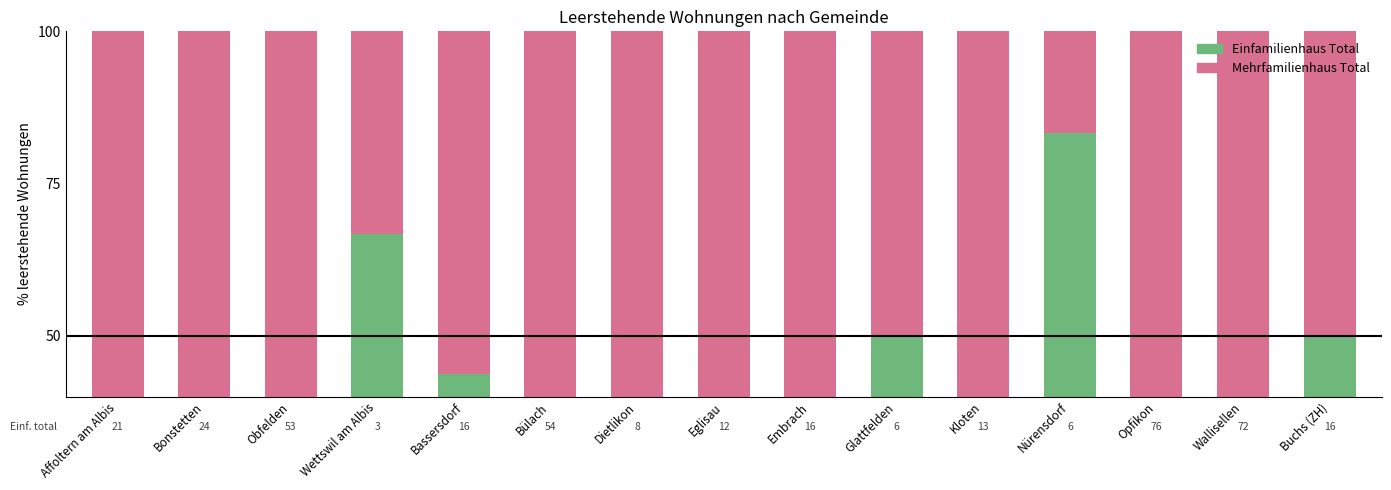

At which label does Einfamilienhaus Total reach its minimum?

Dietlikon